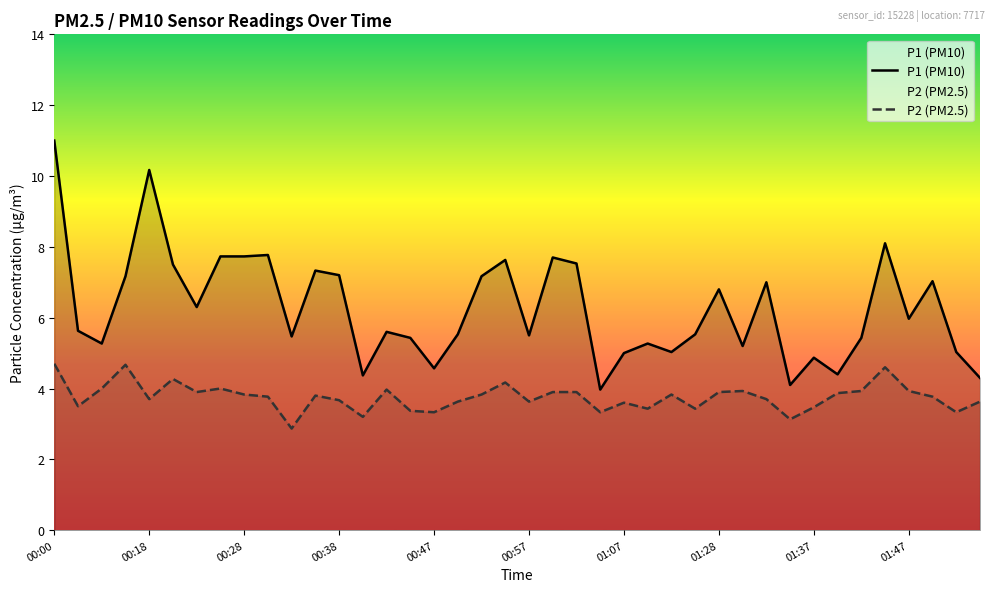

What is the average value of the P1 (PM10) series?

6.3